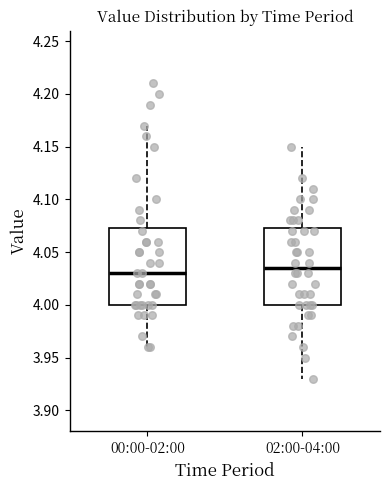

Reading left to right, transcribe this box plot: for each box, give where its median line is, the range the box spans, and where its two whiskers end, as read against the y-axis. The values are not printed on the chart, so give them approximately, as read against the axis.

00:00-02:00: median 4.030, box 4.000 to 4.075, whiskers 3.960 to 4.170
02:00-04:00: median 4.035, box 4.000 to 4.075, whiskers 3.930 to 4.150